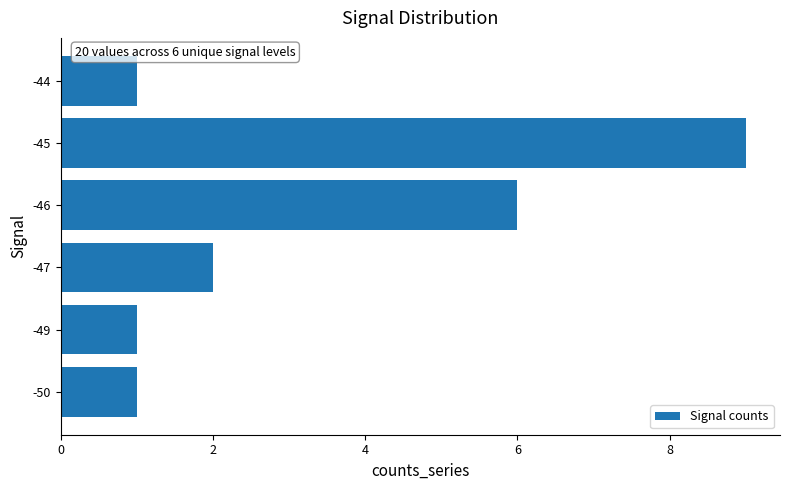

At which label is the value closest to 5?

-46